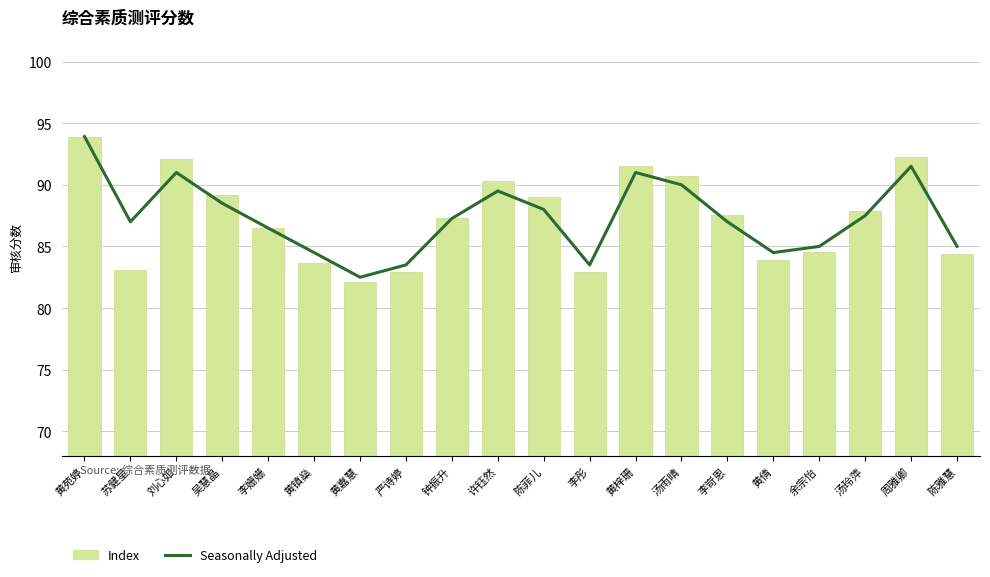

Reading left to right, extract all data points from this chart.

Seasonally Adjusted: 黄苑婷=93.9	苏健星=87.0	刘心如=91.0	吴慧晶=88.5	李姗姗=86.5	黄镇燊=84.5	黄嘉慧=82.5	严诗婷=83.5	钟振升=87.3	许钰然=89.5	陈菲儿=88.0	李彤=83.5	黄梓珊=91.0	汤雨晴=90.0	李岢恩=87.0	黄倩=84.5	余宗怡=85.0	汤玲萍=87.5	周雅卿=91.5	陈雅慧=85.0
Index: 黄苑婷=93.9	苏健星=83.1	刘心如=92.1	吴慧晶=89.2	李姗姗=86.5	黄镇燊=83.7	黄嘉慧=82.1	严诗婷=82.9	钟振升=87.3	许钰然=90.3	陈菲儿=89.0	李彤=82.9	黄梓珊=91.6	汤雨晴=90.7	李岢恩=87.6	黄倩=83.9	余宗怡=84.5	汤玲萍=87.8	周雅卿=92.2	陈雅慧=84.4